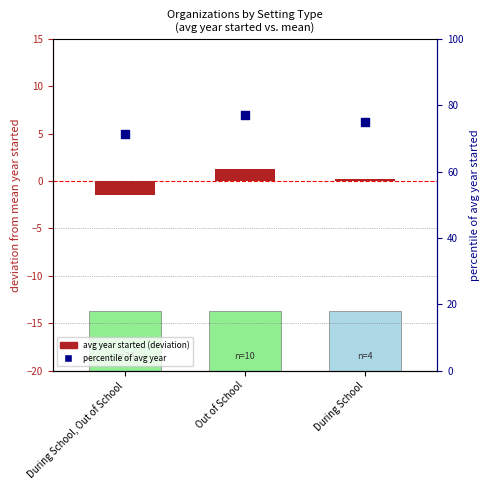

Is the value of avg year started (deviation) at During School greater than the value of percentile of avg year at Out of School?

No